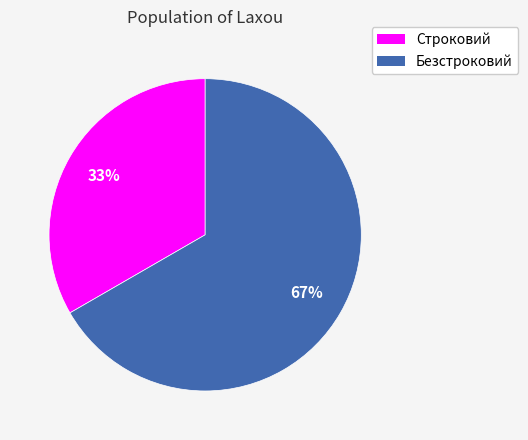

Count the number of slices in the pie.

2